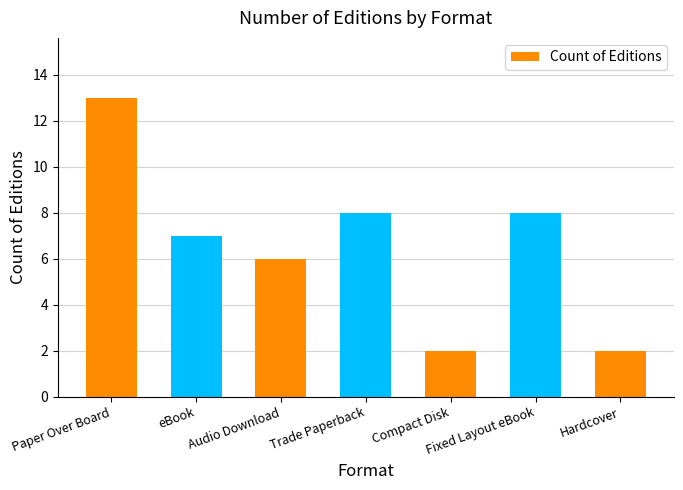

What is the ratio of the value at Trade Paperback to the value at Hardcover?

4.0